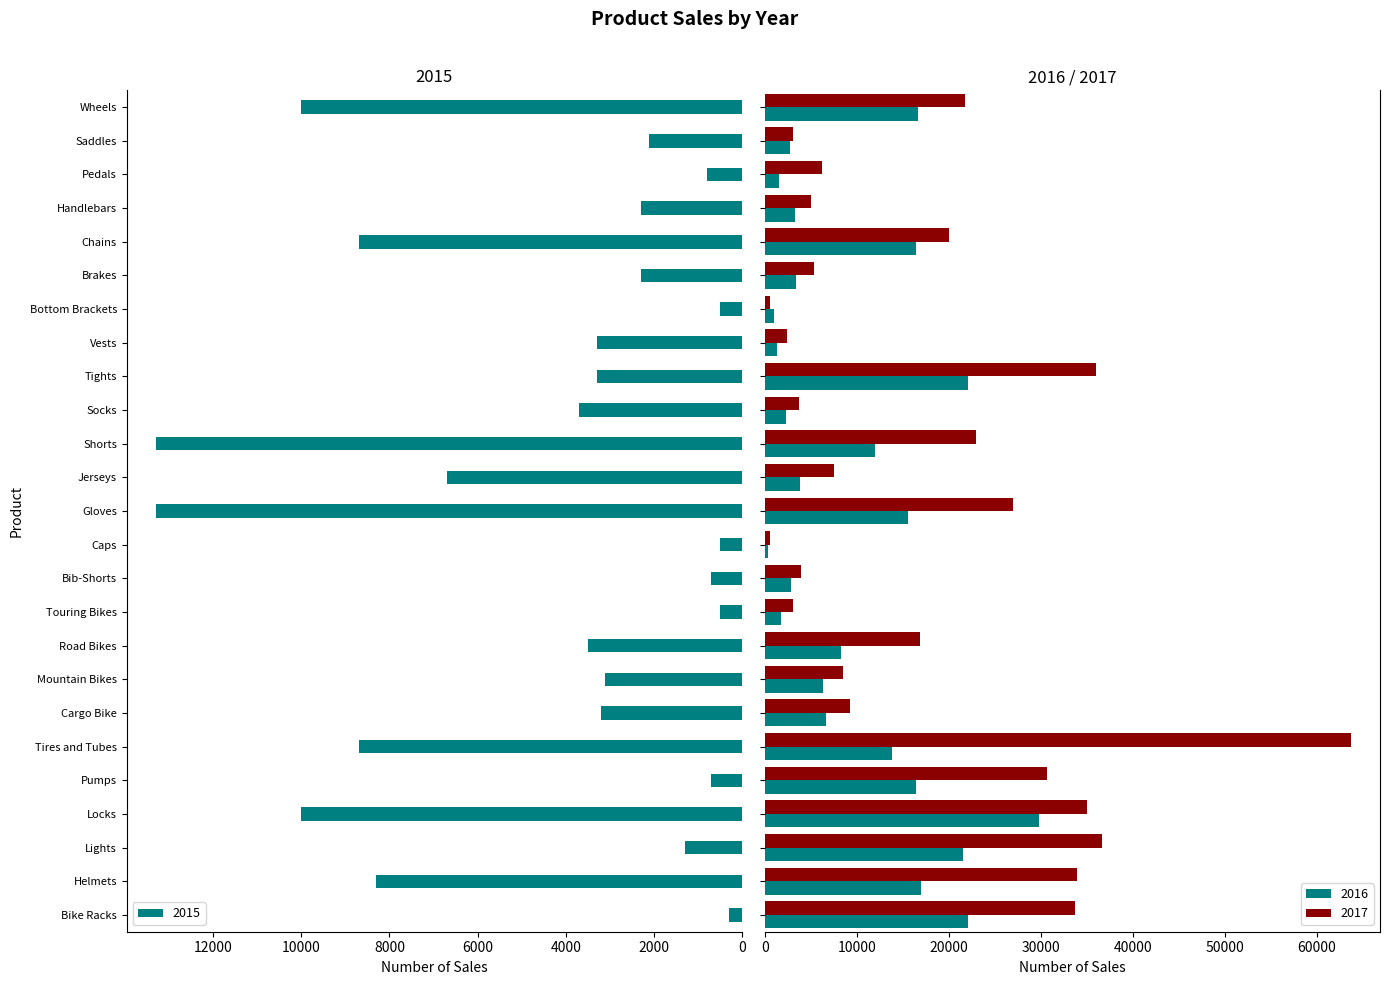

Which series has the largest total across all categories?

2017